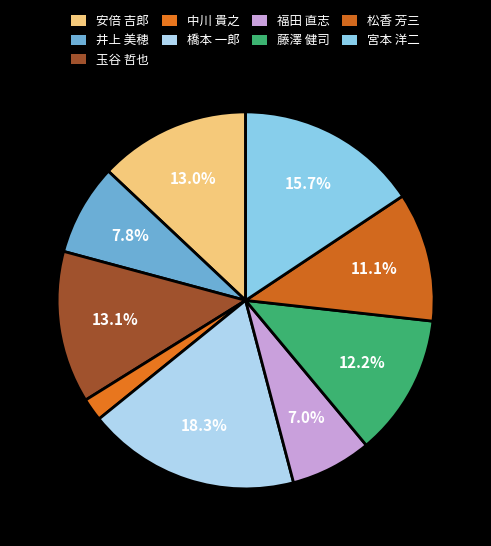

To the nearest percent, what portion does 玉谷 哲也 represent?

13%